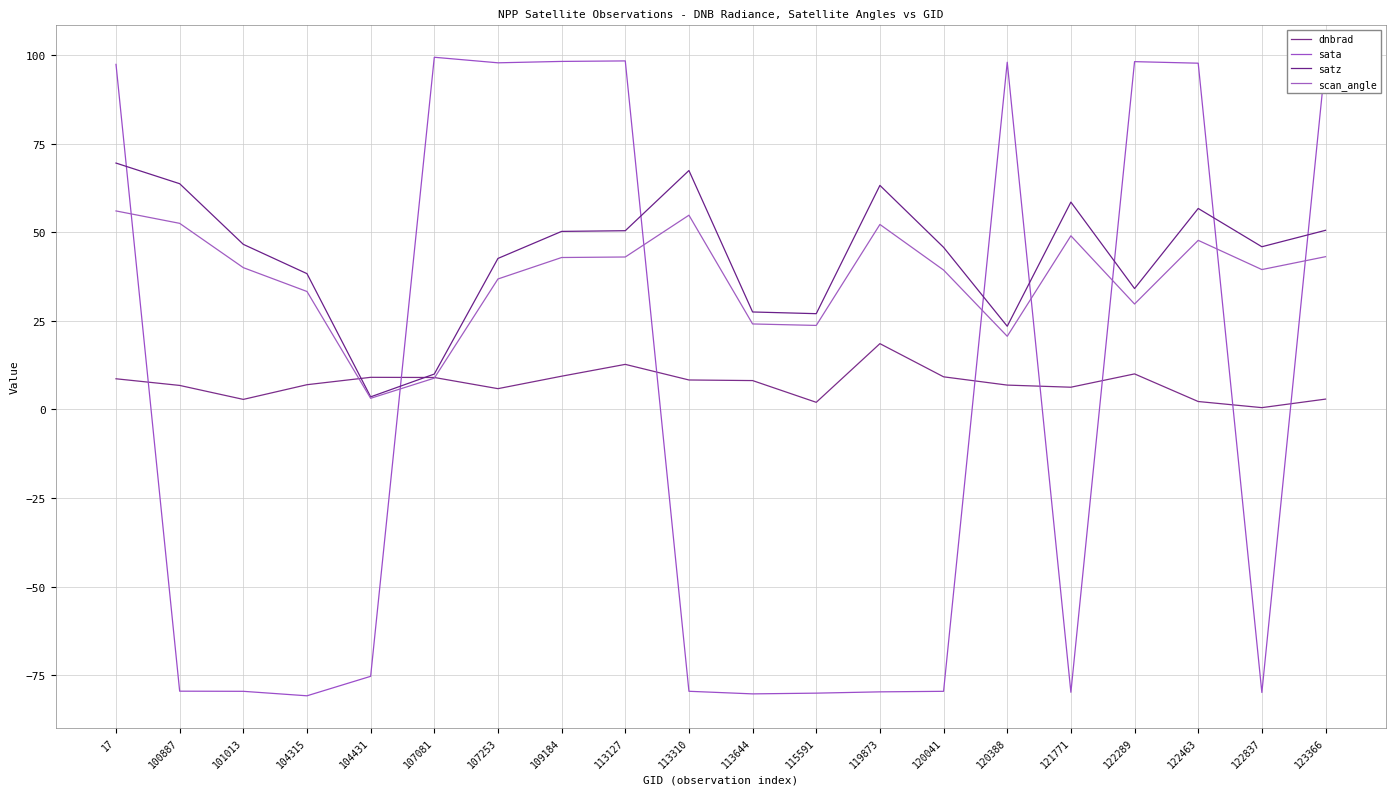

Is this an area chart (filled region under the line)?

No